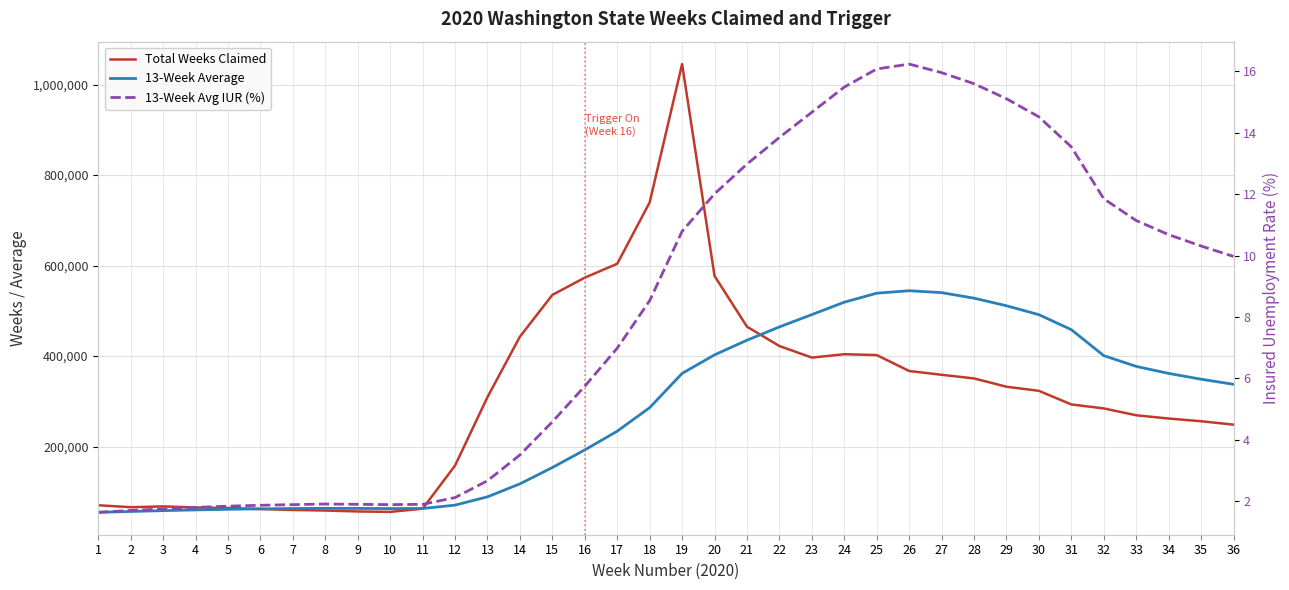

The 13-Week Average series shows 540221.0 at 27. True or false?

True